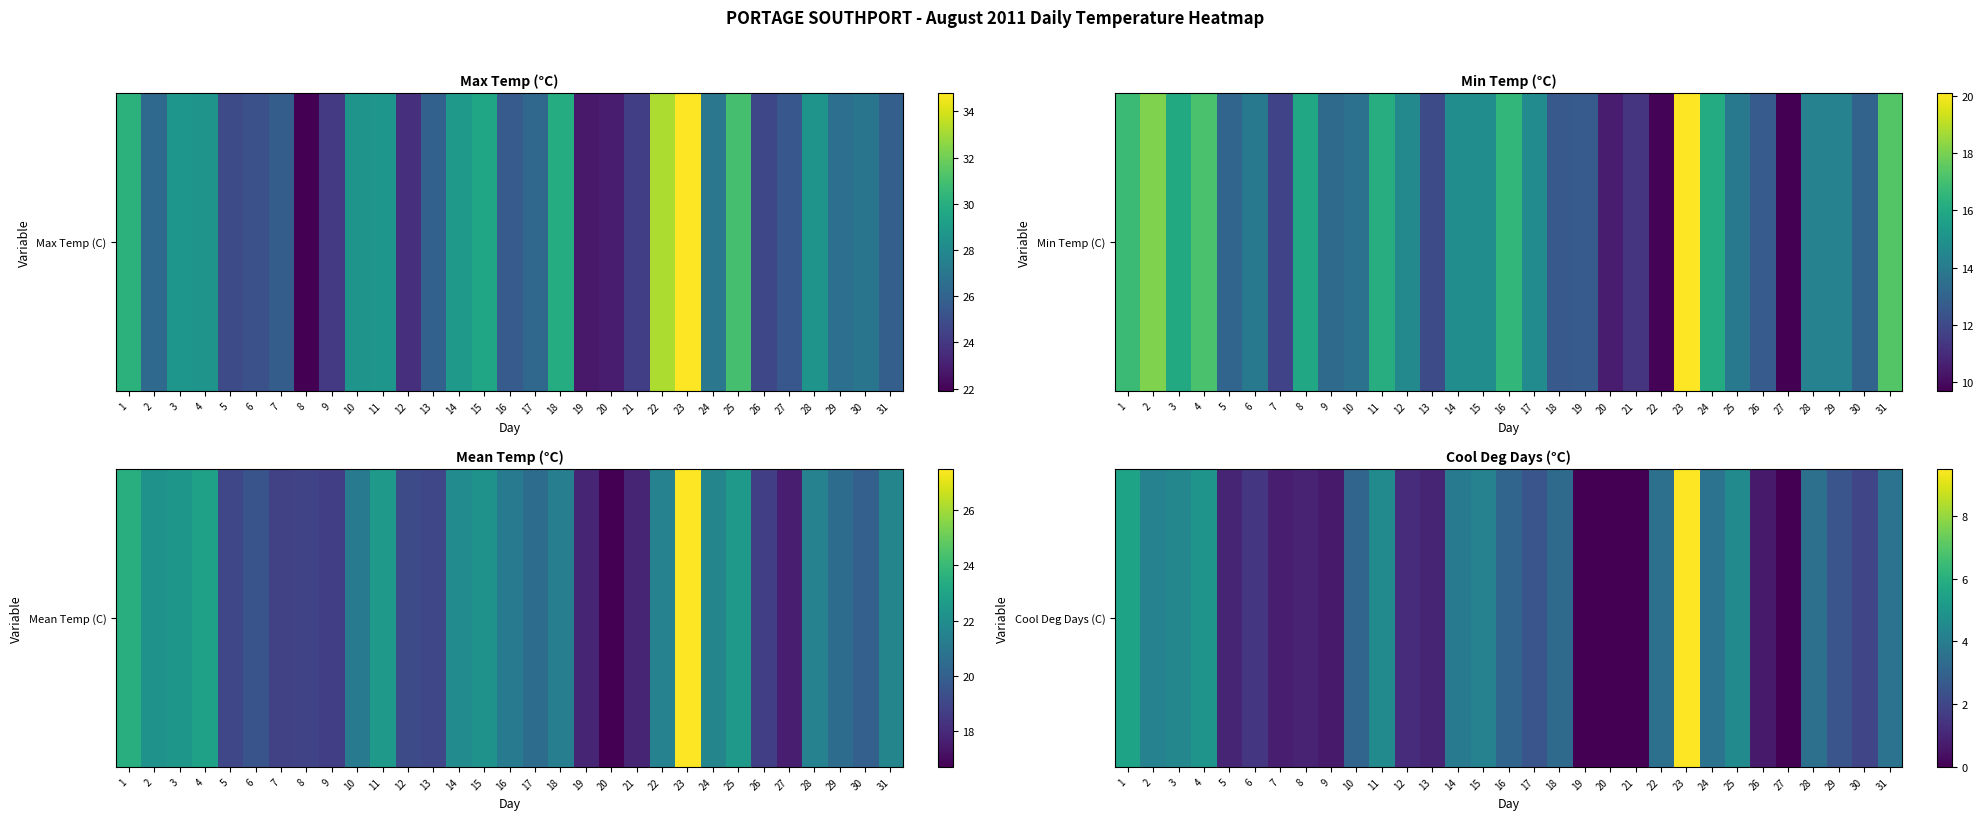

What is the average value?

2.7